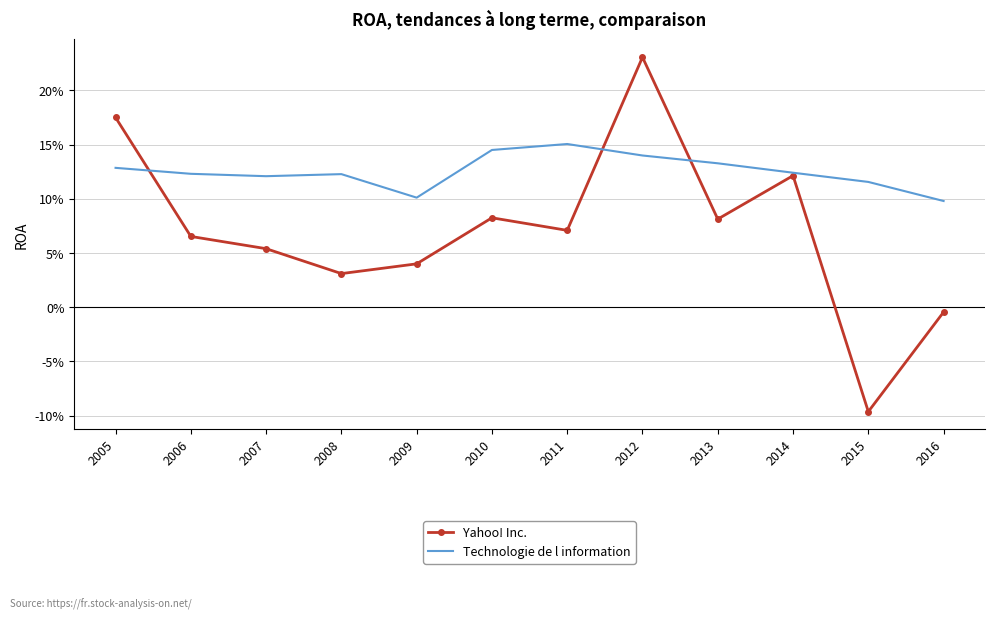

What are all the series names shown in the legend?

Yahoo! Inc., Technologie de l information